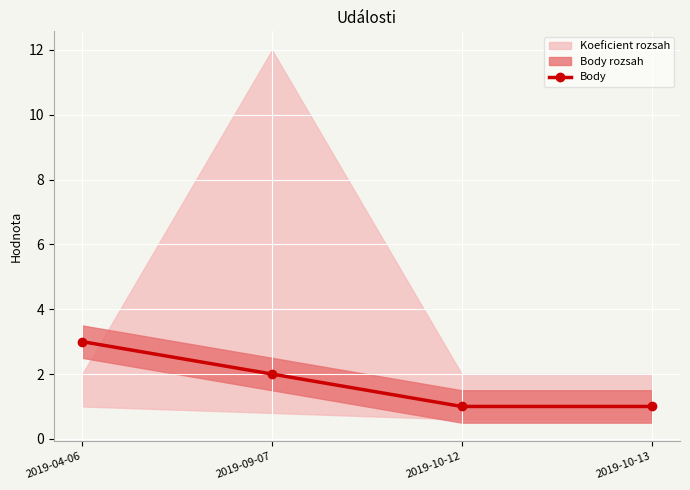

The chart shows a value of 2 at 2019-09-07. True or false?

True